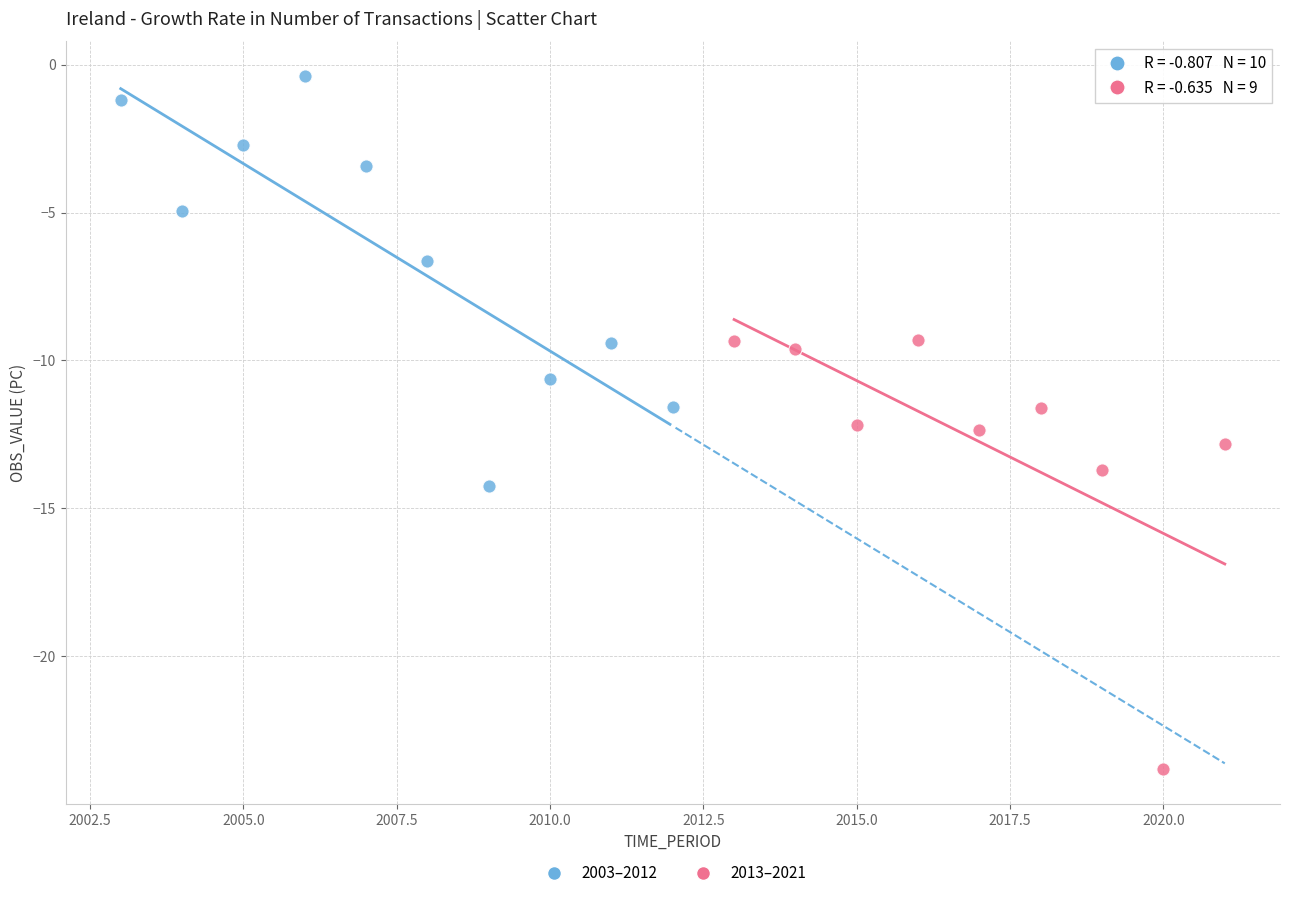

Which series reaches the minimum Y coordinate?

2013–2021